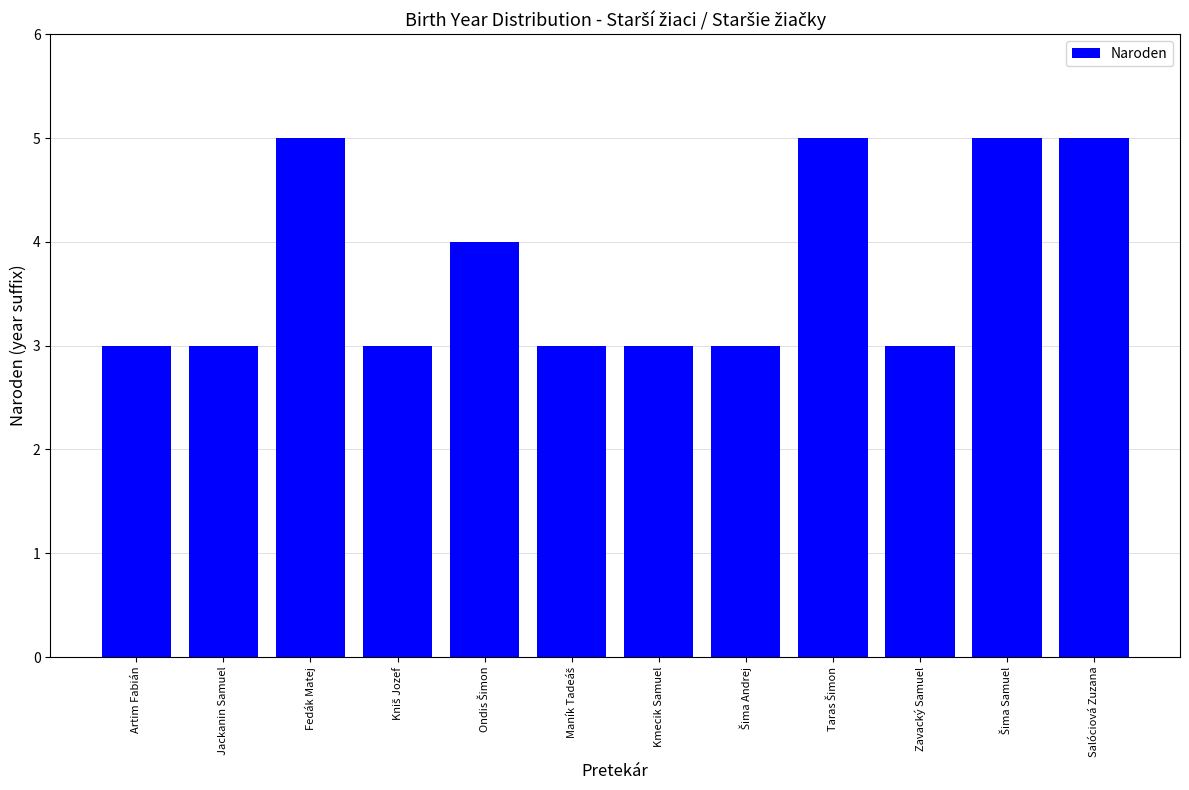

The value at Jackanin Samuel is 4. True or false?

False